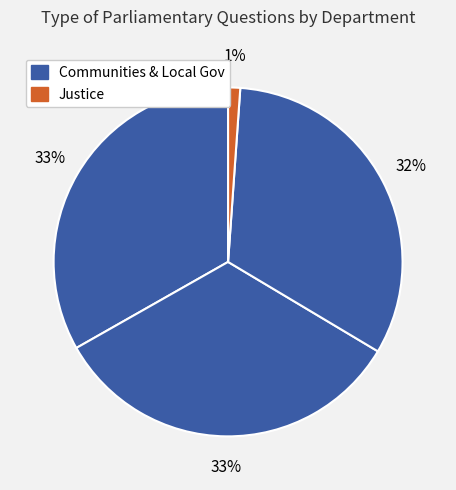

How many slices are in this pie chart?

4